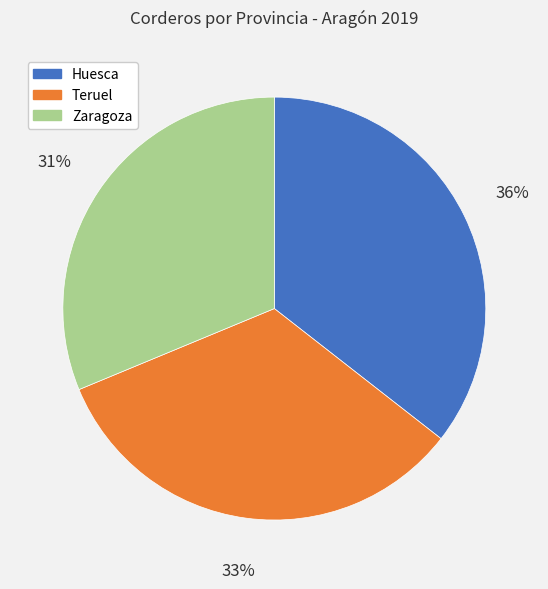

The Teruel slice represents 33% of the pie. True or false?

True